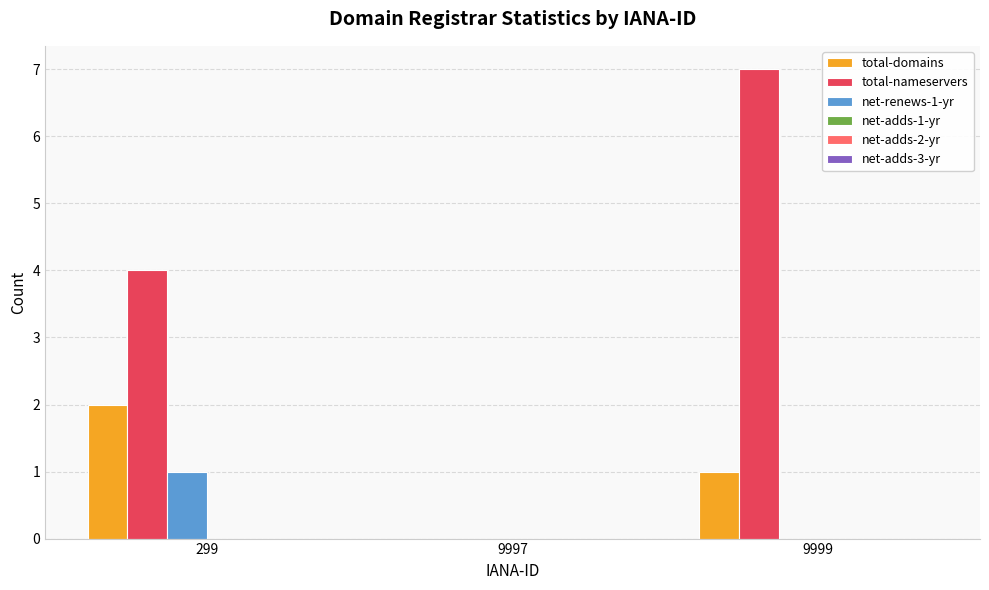

The total-domains series shows 2 at 299. True or false?

True